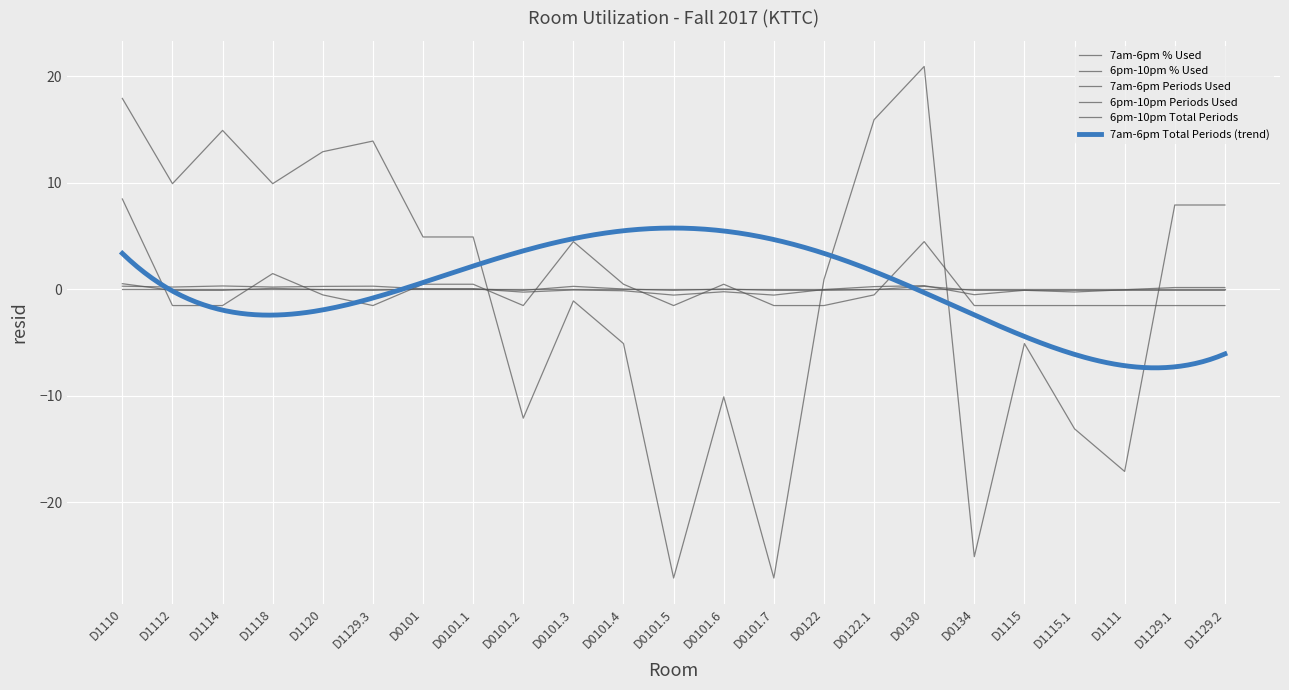

What is the approximate value of 6pm-10pm % Used at D1110?

0.5